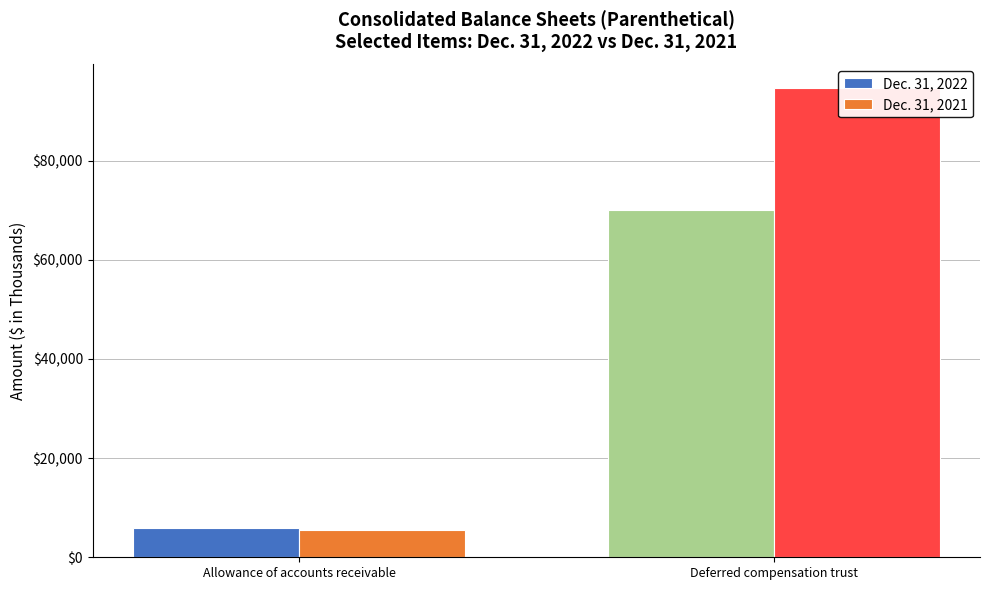

What are all the series names shown in the legend?

Dec. 31, 2022, Dec. 31, 2021